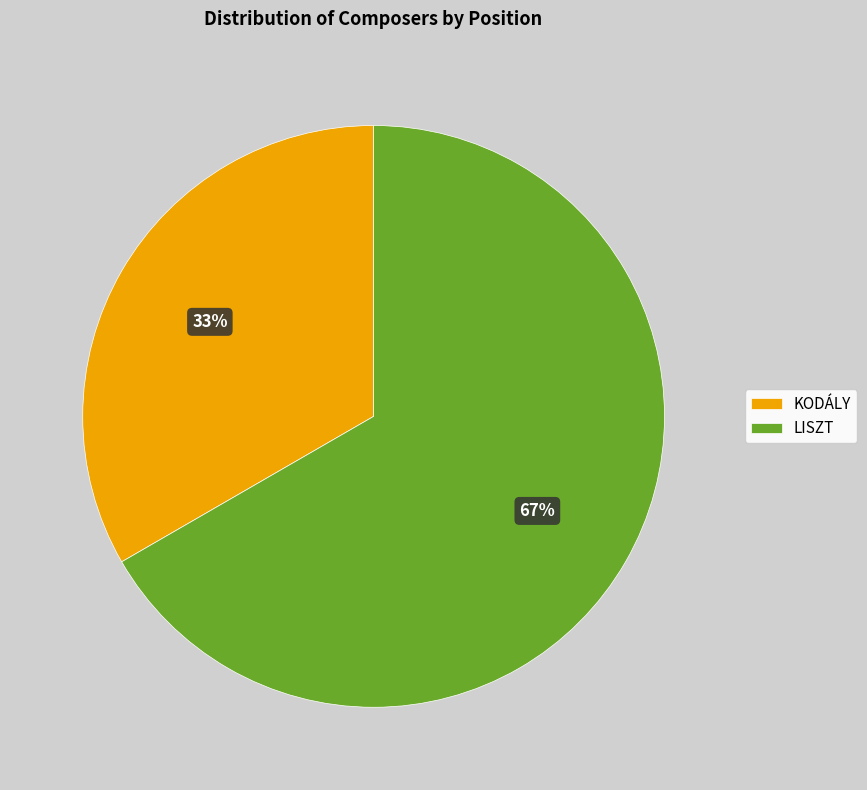

How many slices are in this pie chart?

2